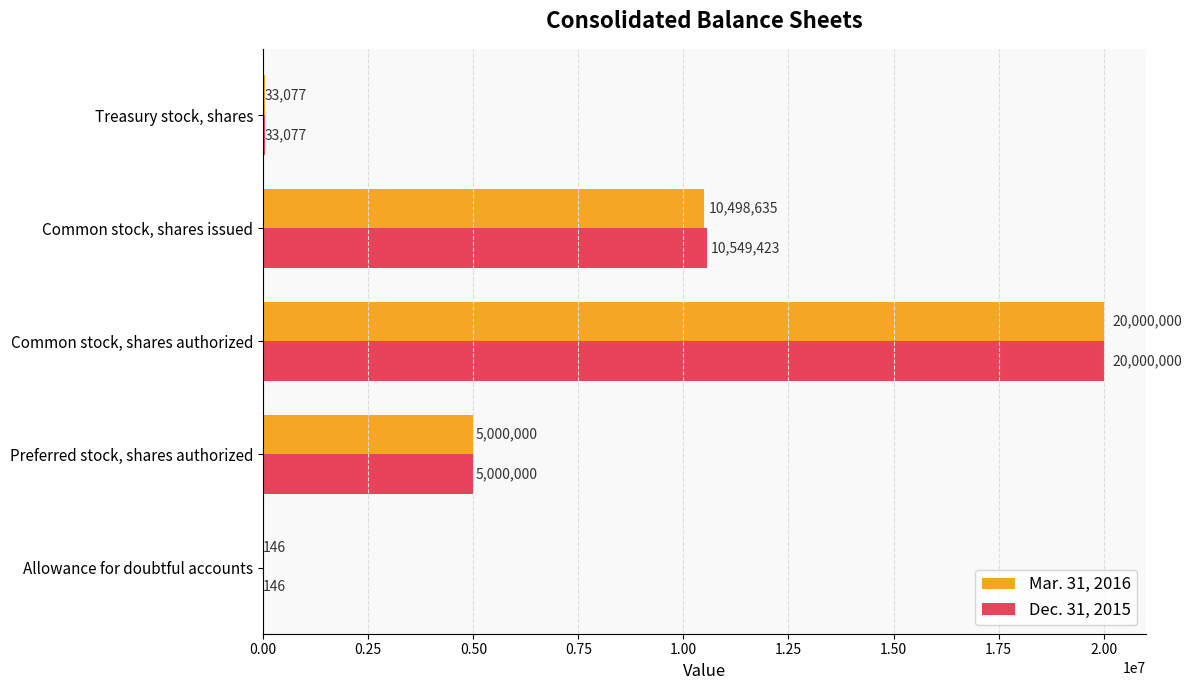

The Mar. 31, 2016 series shows 5147161 at Common stock, shares issued. True or false?

False